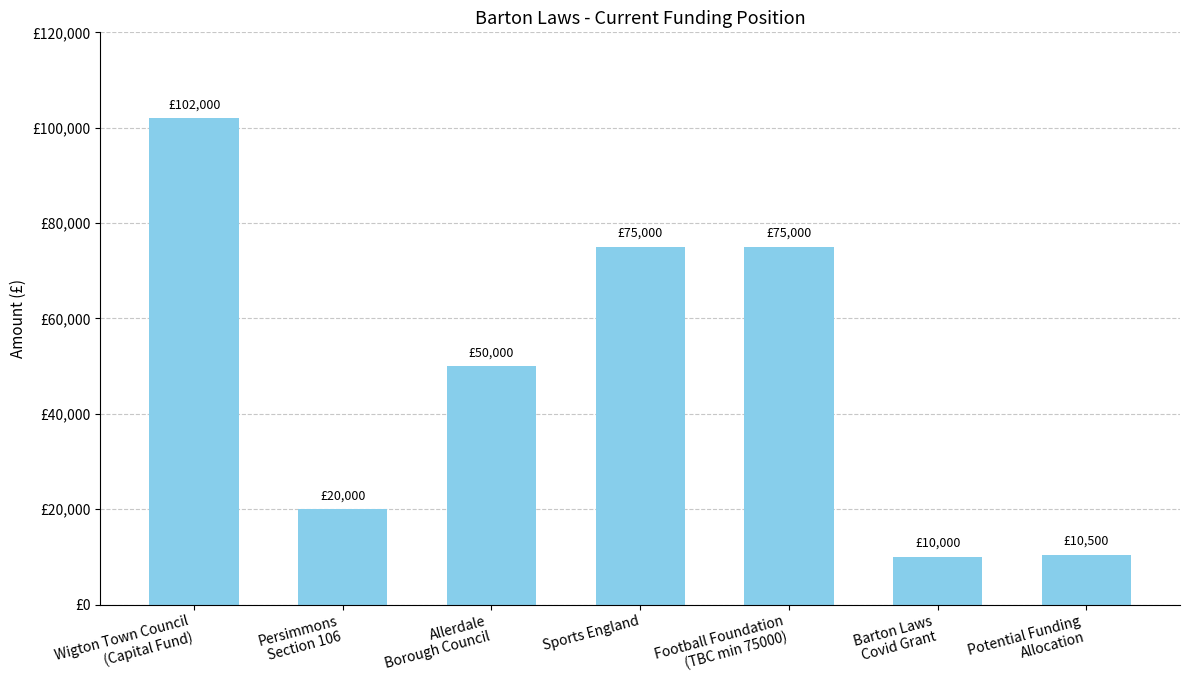

What is the label of the 5th bar from the right?

Allerdale
Borough Council